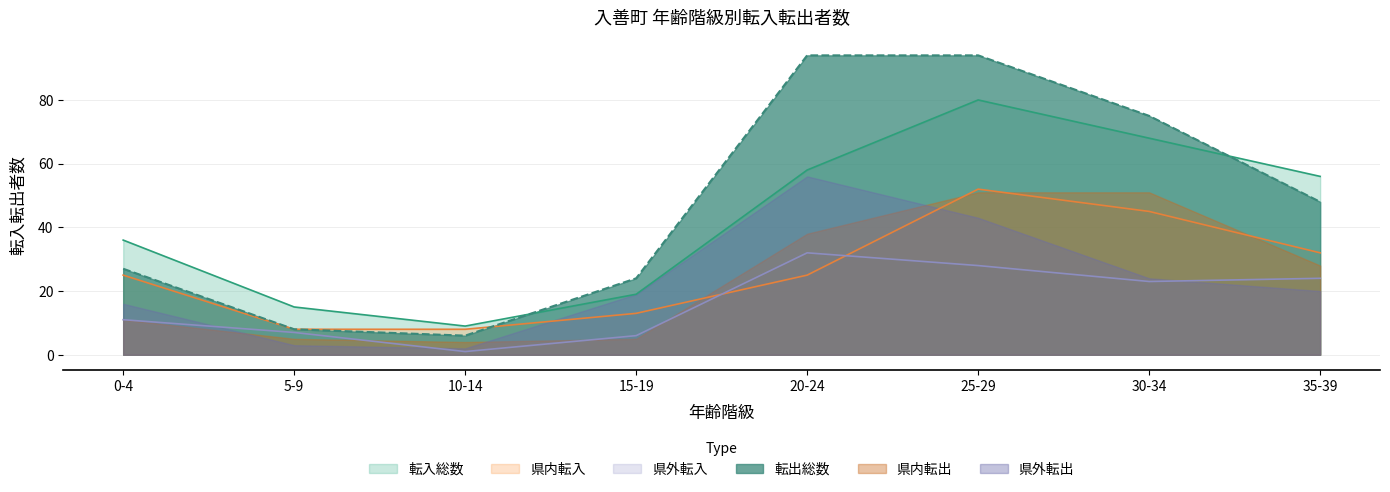

Where is 県内転入 nearest to the value 30?

35-39